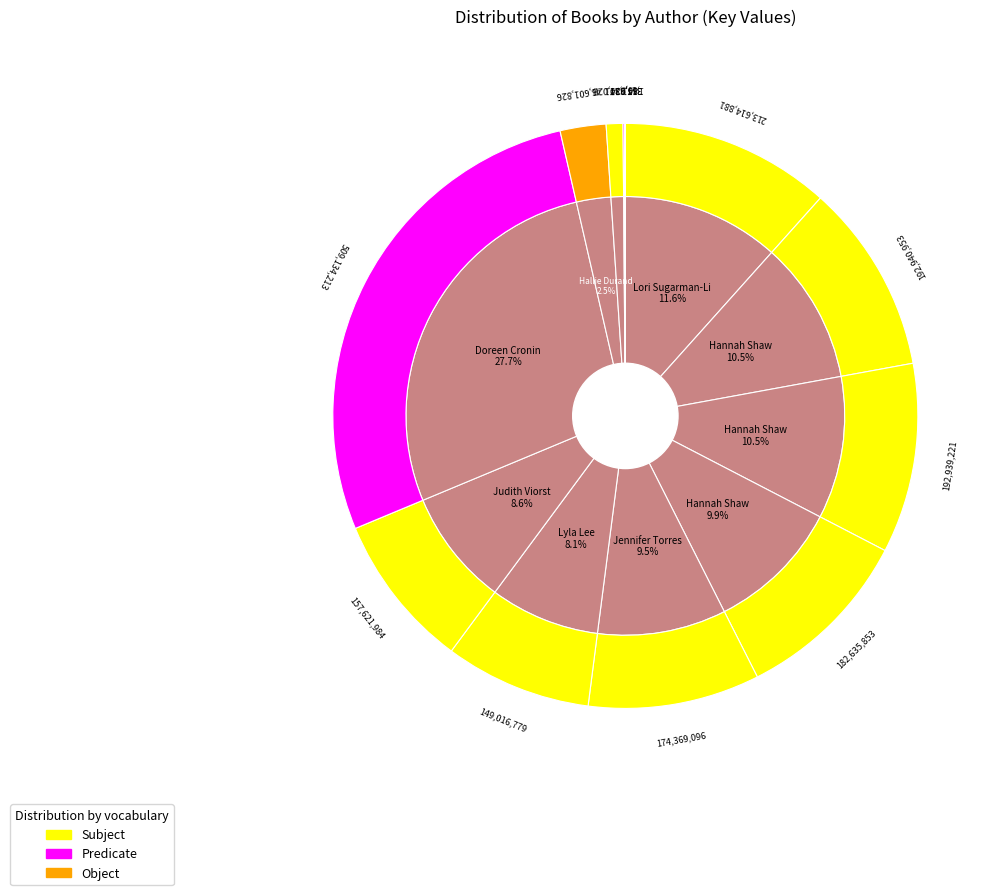

What is the smallest slice in the pie chart?

Paul Goble